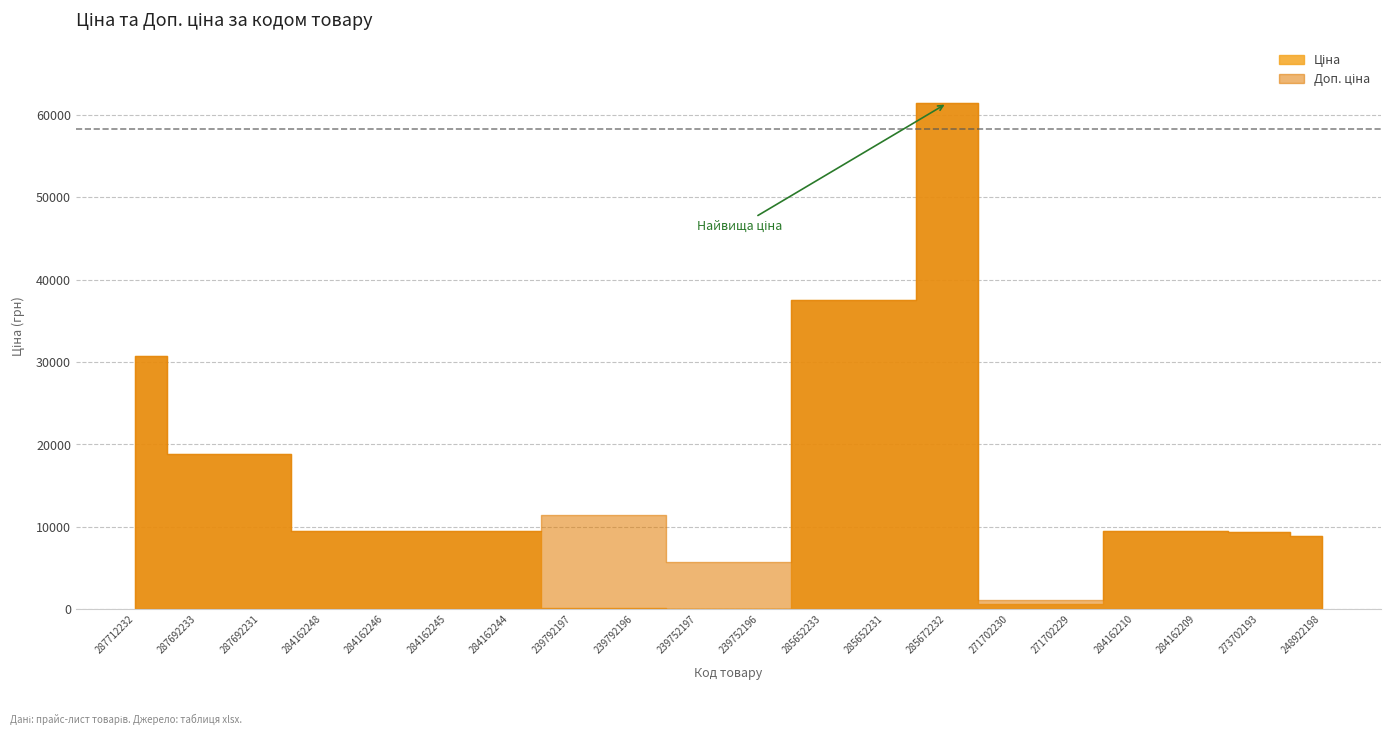

Reading left to right, list all the values displayed in this chart.

Ціна: 287712232=30717.1	287692233=18796.8	287692231=18796.8	284162248=9480.1	284162246=9480.1	284162245=9480.1	284162244=9480.1	239792197=114.1	239792196=114.1	239752197=57.0	239752196=57.0	285652233=37593.6	285652231=37593.6	285672232=61434.3	271702230=589.9	271702229=589.9	284162210=9480.1	284162209=9480.1	273702193=9384.0	248922198=8856.7
Доп. ціна: 287712232=30717.1	287692233=18796.8	287692231=18796.8	284162248=9480.1	284162246=9480.1	284162245=9480.1	284162244=9480.1	239792197=11410.0	239792196=11410.0	239752197=5705.0	239752196=5705.0	285652233=37593.6	285652231=37593.6	285672232=61434.3	271702230=1081.7	271702229=1081.7	284162210=9480.1	284162209=9480.1	273702193=9384.0	248922198=8856.7